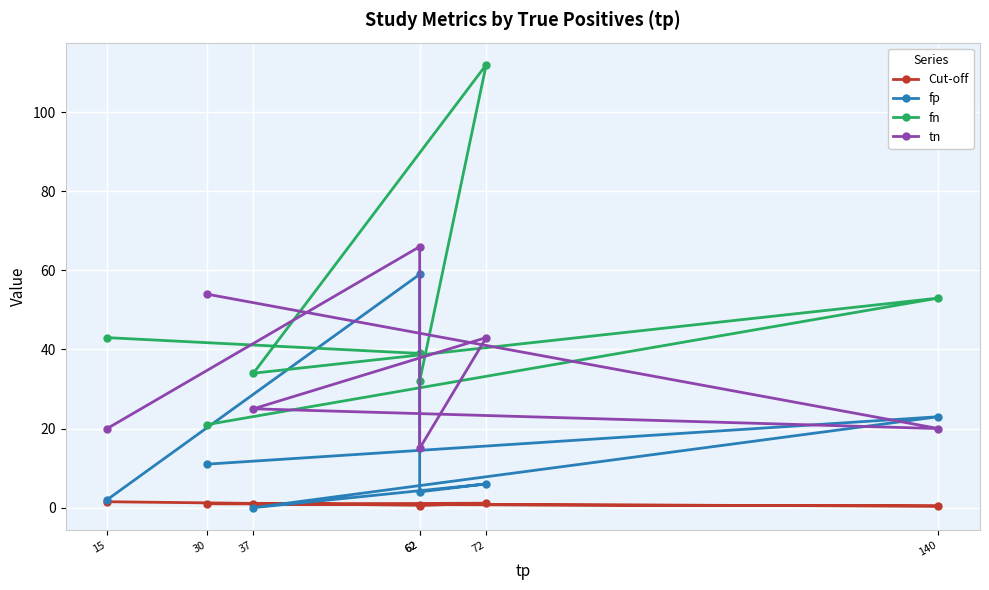

At which category is the sum across all series the highest?

62